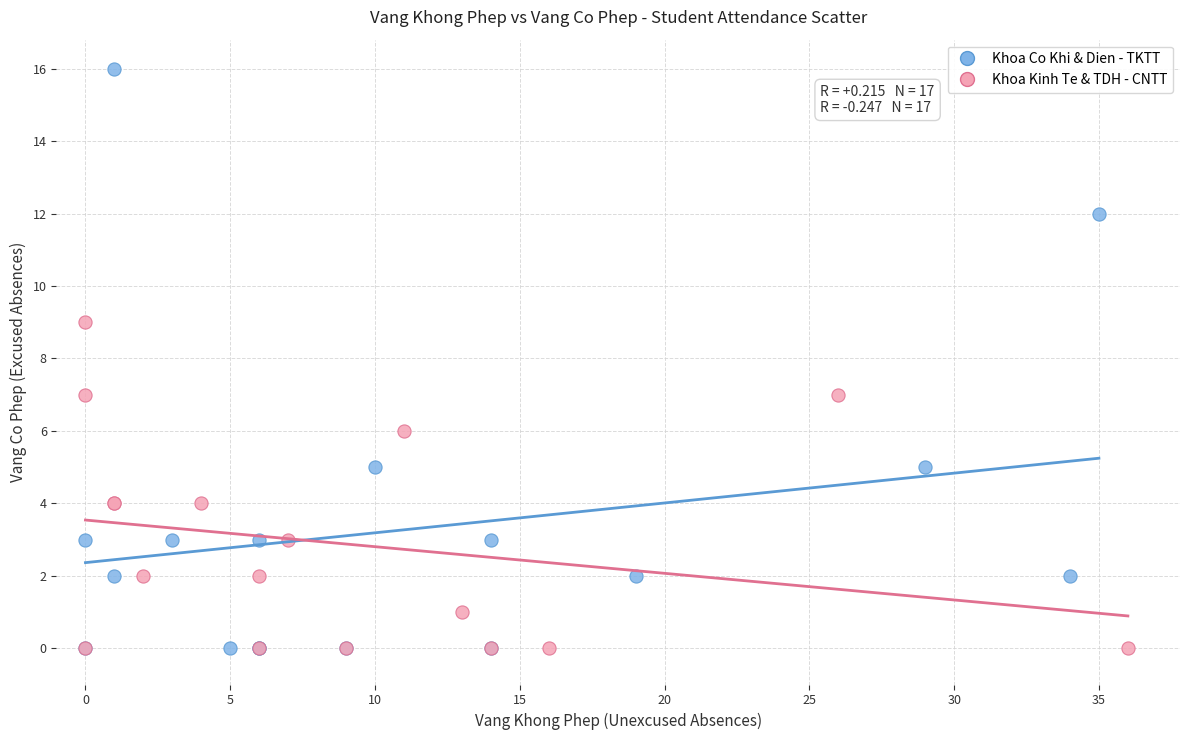

Which series has the largest Y range (max minus min)?

Khoa Co Khi & Dien - TKTT